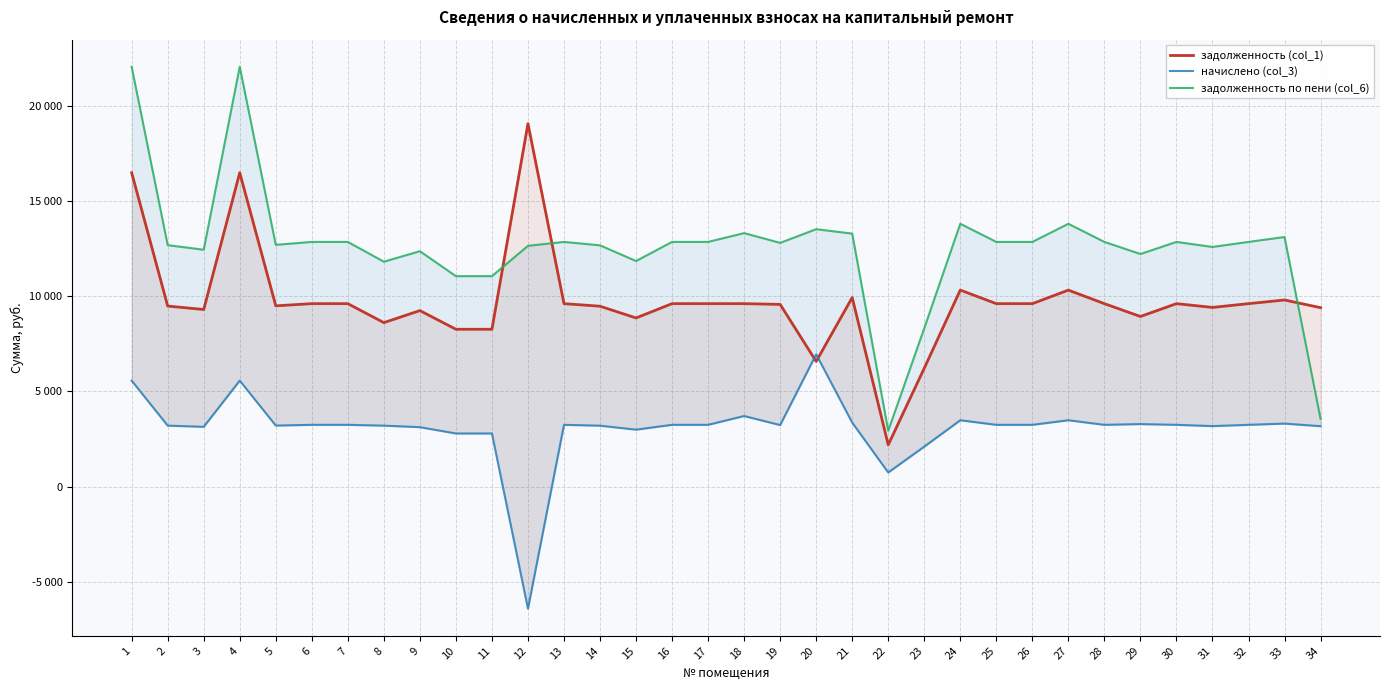

Which category has the highest value in the задолженность (col_1) series?

12